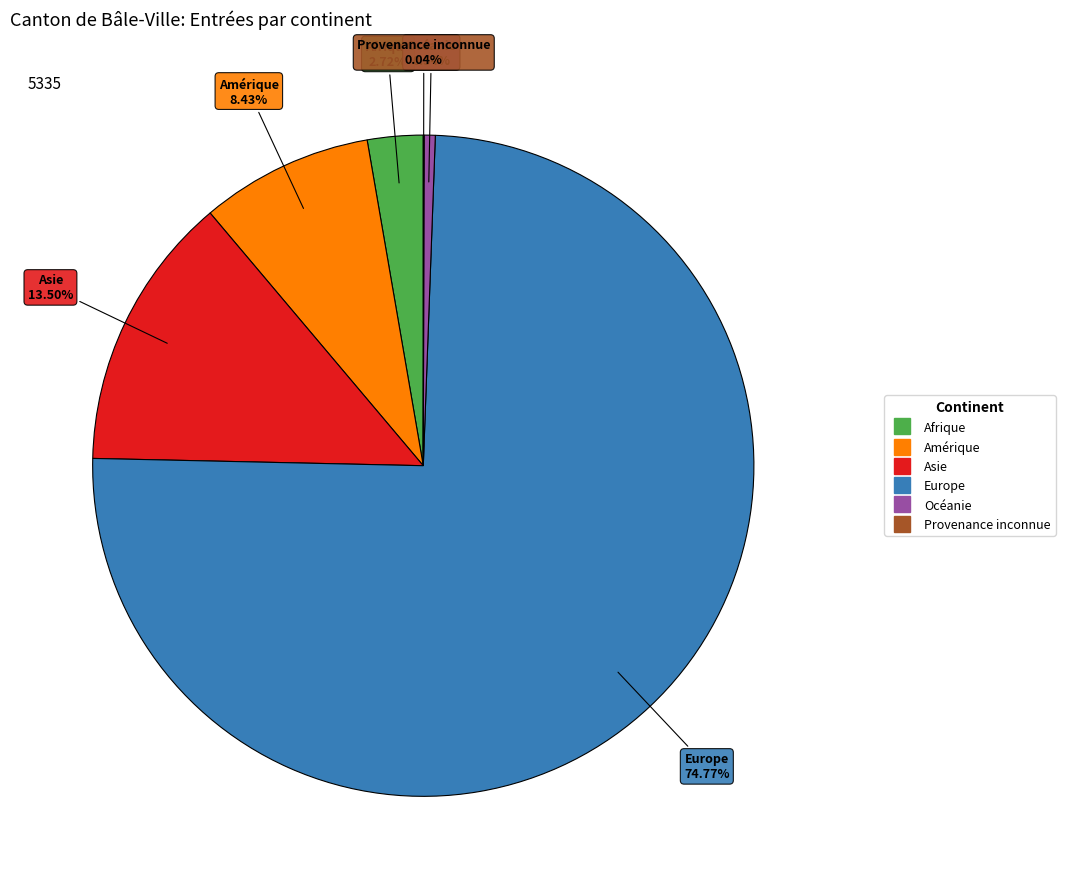

What portion of the pie excludes Afrique?

97.3%